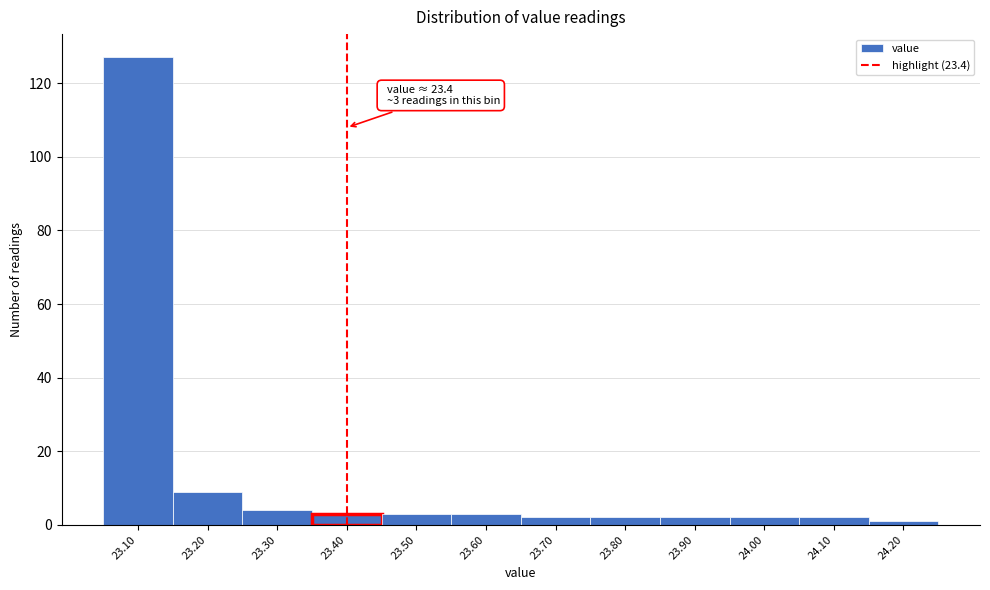

Over which range of the x-axis is the bar tallest?

23.05 to 23.15